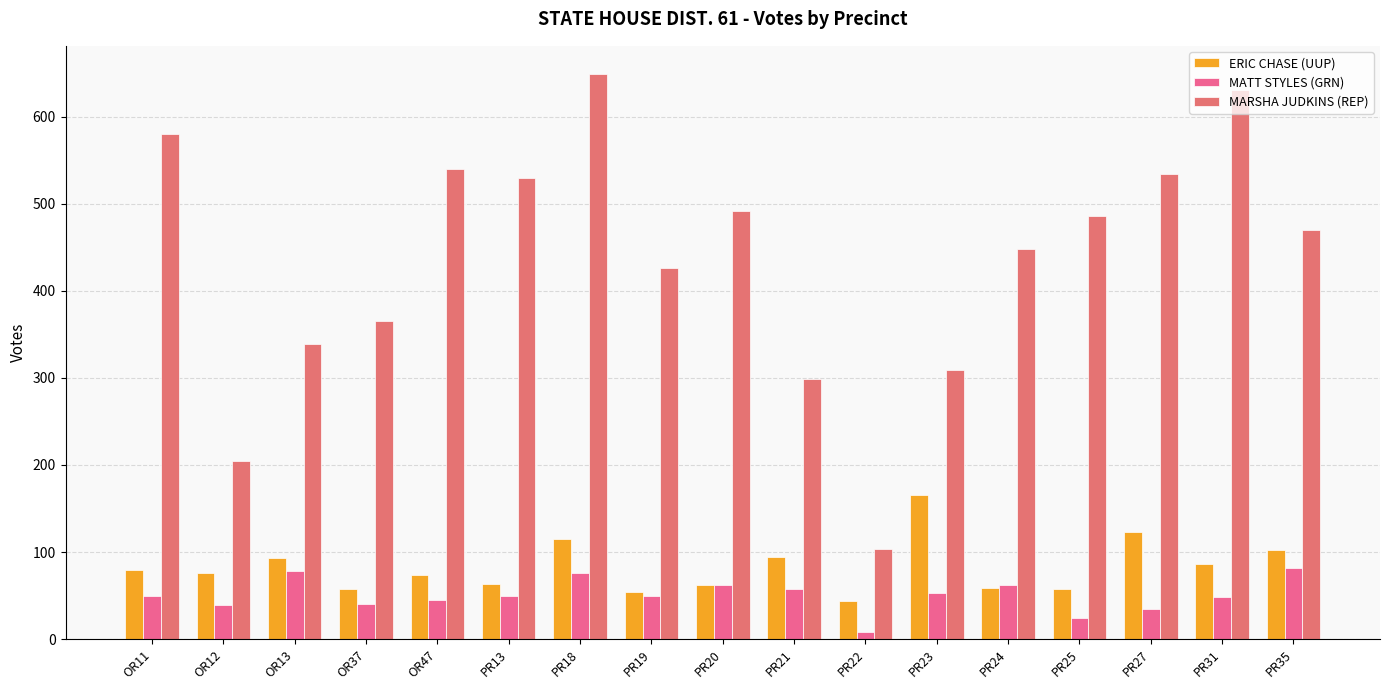

Reading left to right, what are all the values shown in this chart?

ERIC CHASE (UUP): OR11=79	OR12=76	OR13=93	OR37=57	OR47=74	PR13=63	PR18=115	PR19=54	PR20=62	PR21=94	PR22=44	PR23=166	PR24=59	PR25=58	PR27=123	PR31=86	PR35=102
MATT STYLES (GRN): OR11=50	OR12=39	OR13=78	OR37=40	OR47=45	PR13=50	PR18=76	PR19=49	PR20=62	PR21=58	PR22=8	PR23=53	PR24=62	PR25=24	PR27=35	PR31=48	PR35=82
MARSHA JUDKINS (REP): OR11=580	OR12=205	OR13=339	OR37=365	OR47=540	PR13=530	PR18=649	PR19=426	PR20=492	PR21=299	PR22=104	PR23=309	PR24=448	PR25=486	PR27=534	PR31=631	PR35=470